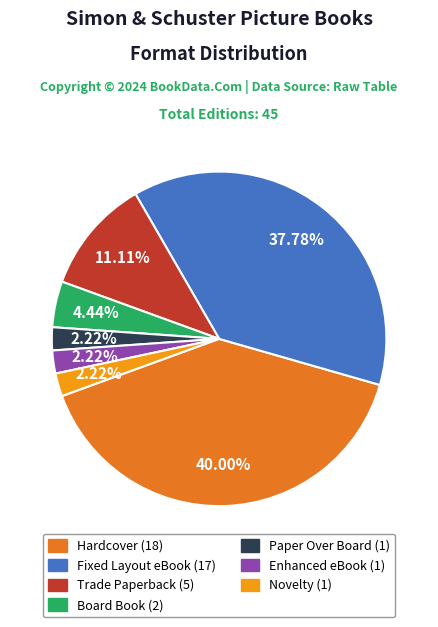

Count the number of slices in the pie.

7